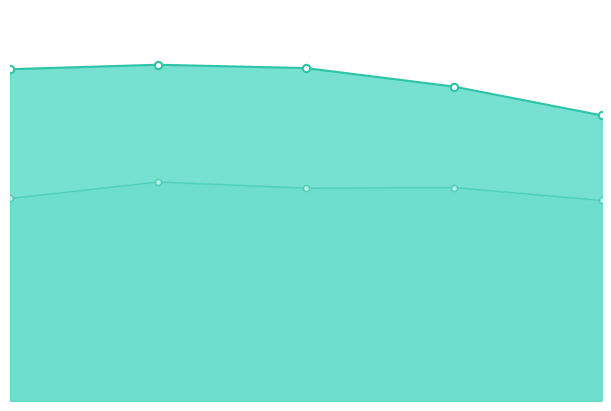

Is the value of Złożone wnioski o ukaranie at 2018 greater than the value of Orzeczenia o uznaniu at 2016?

Yes